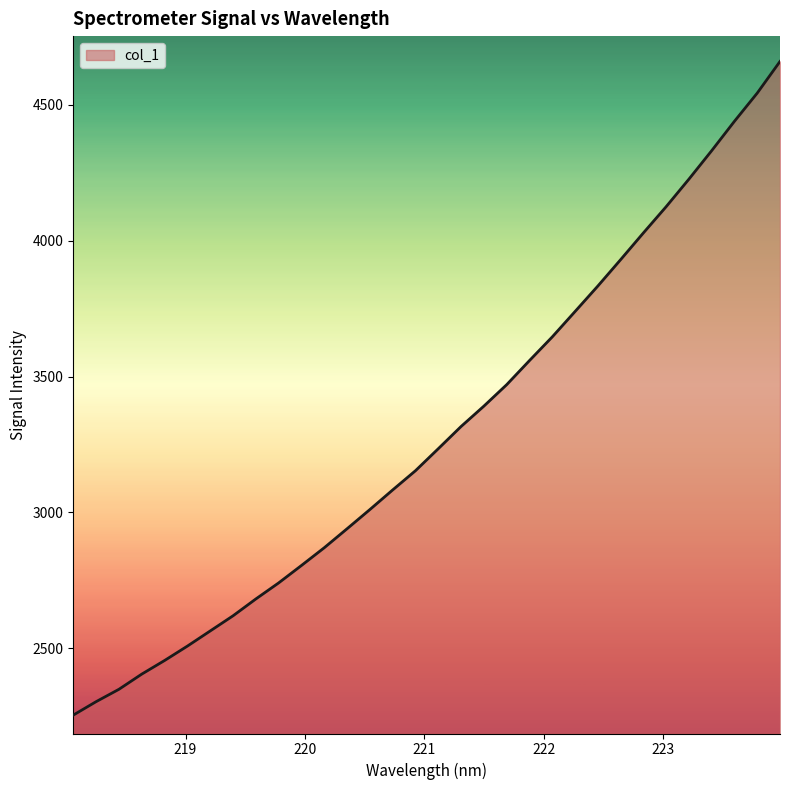

How many series are shown in this chart?

1